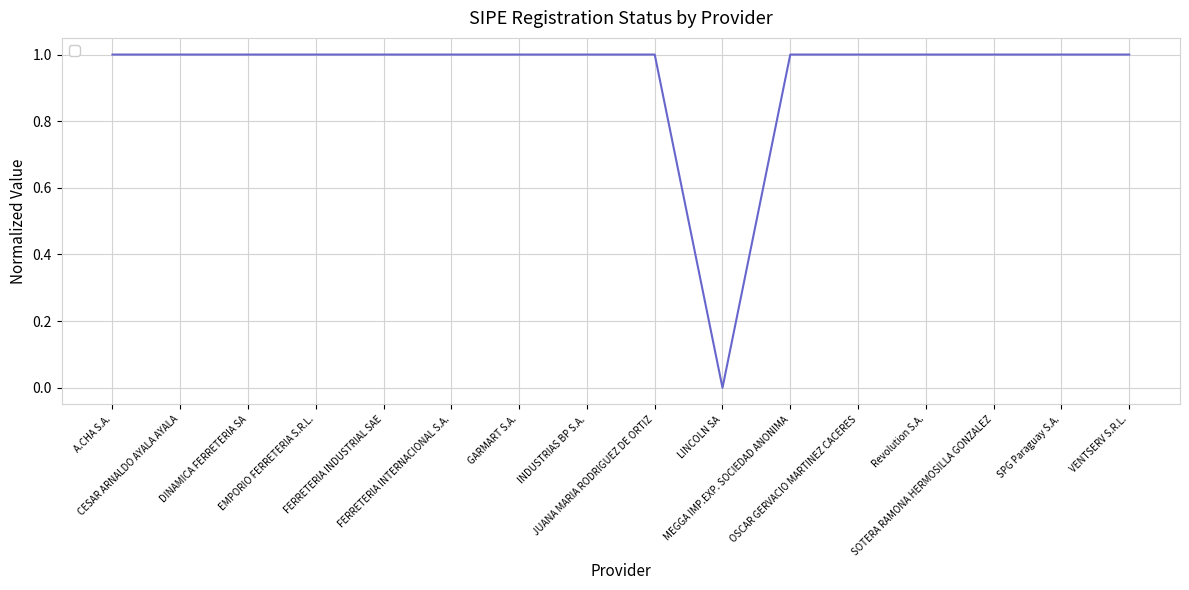

Is it true that the value at VENTSERV S.R.L. is 1?

True